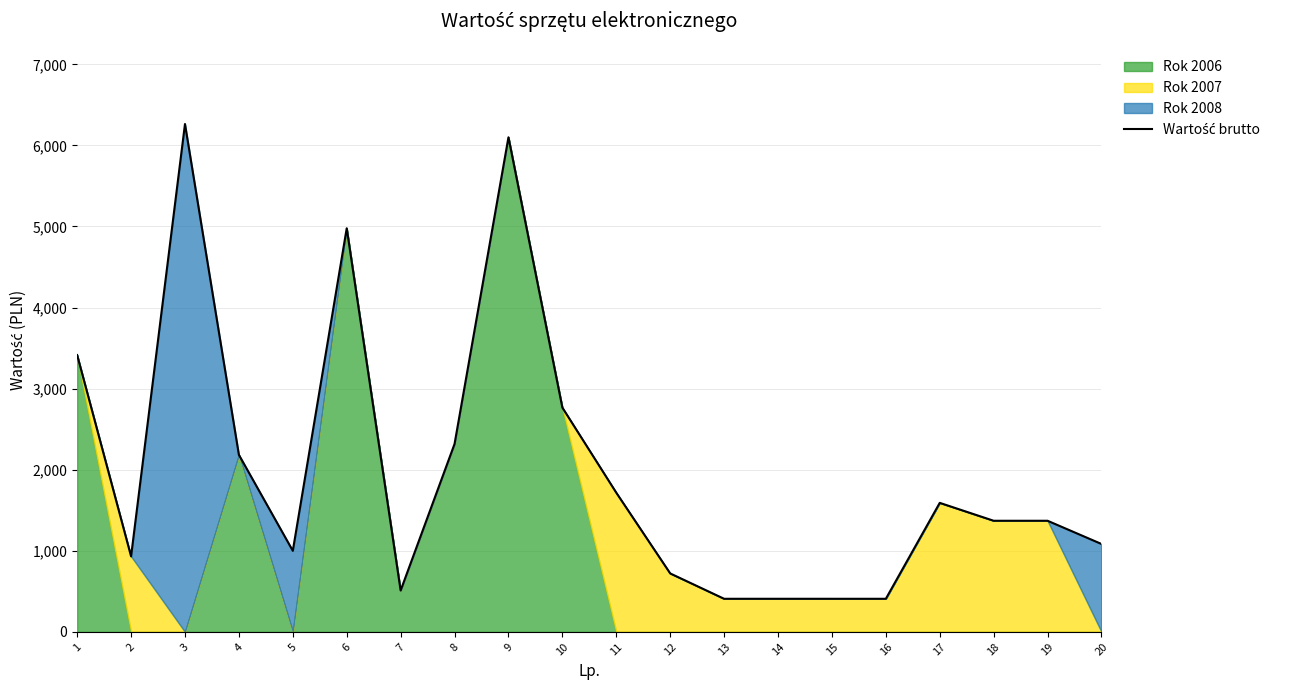

What is the change in value from 1 to 3?

+2849.2